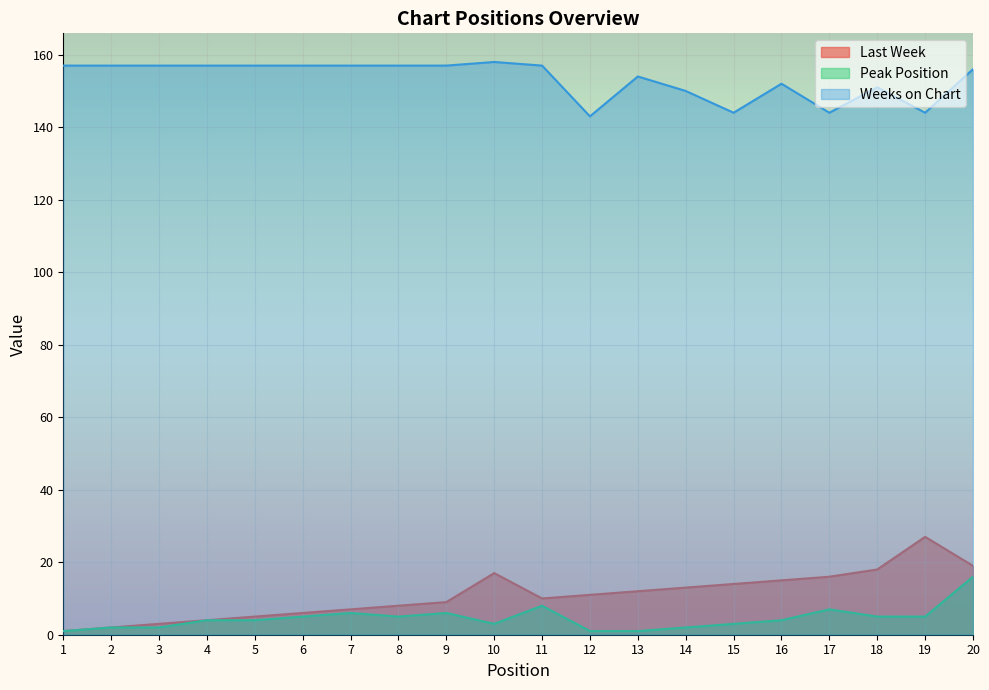

Rank the series by their maximum value, from lowest to highest.

Peak Position, Last Week, Weeks on Chart